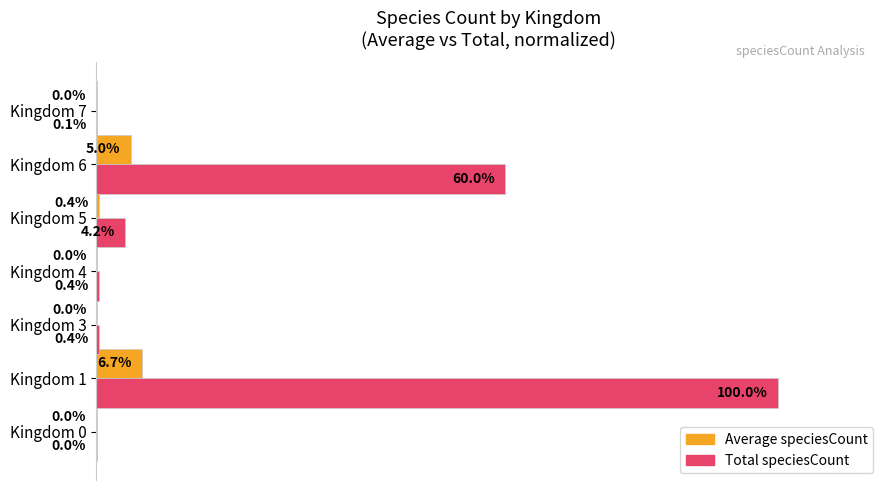

At which category does the chart reach its peak across all series?

Kingdom 1